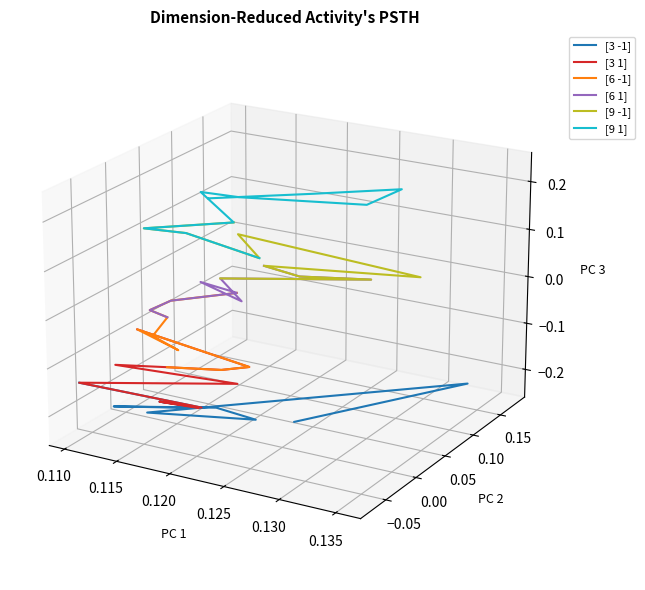

Rank the series at 0.135 from highest to lowest value.

[9 1], [9 -1], [6 1], [6 -1], [3 1], [3 -1]